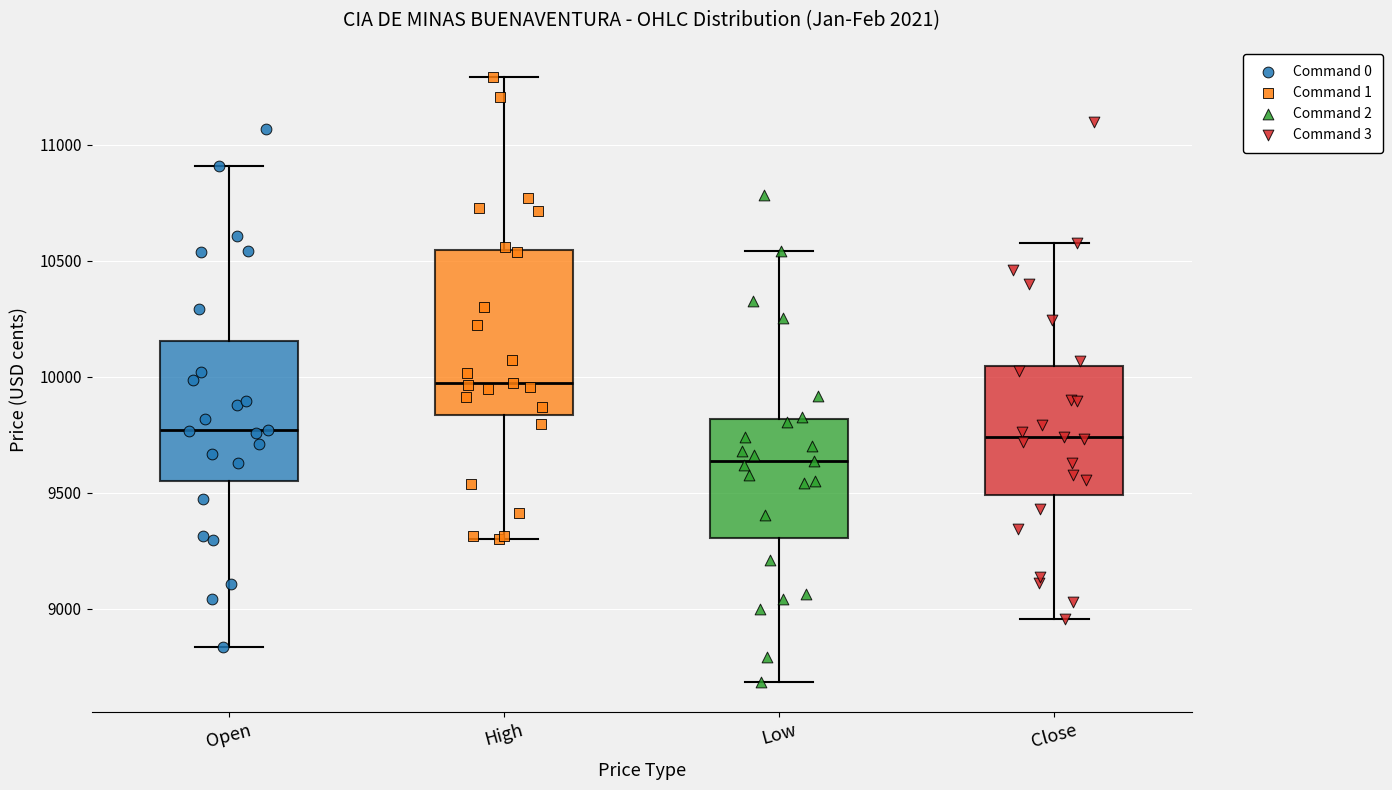

Where is the lower edge of the box for Close on the y-axis? The values are not printed on the chart, so give them approximately, as read against the axis.

9500